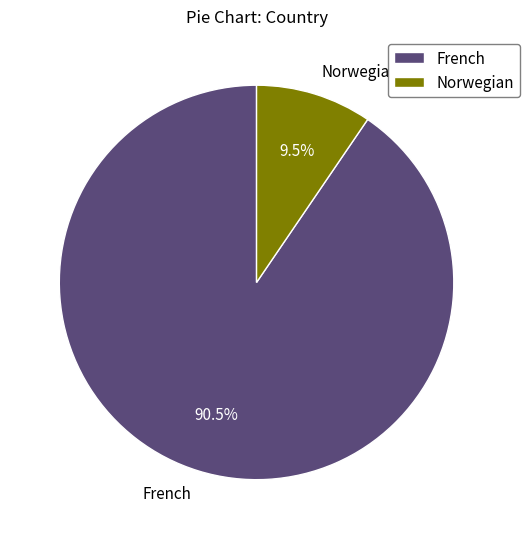

Rank the categories by value from highest to lowest.

French, Norwegian